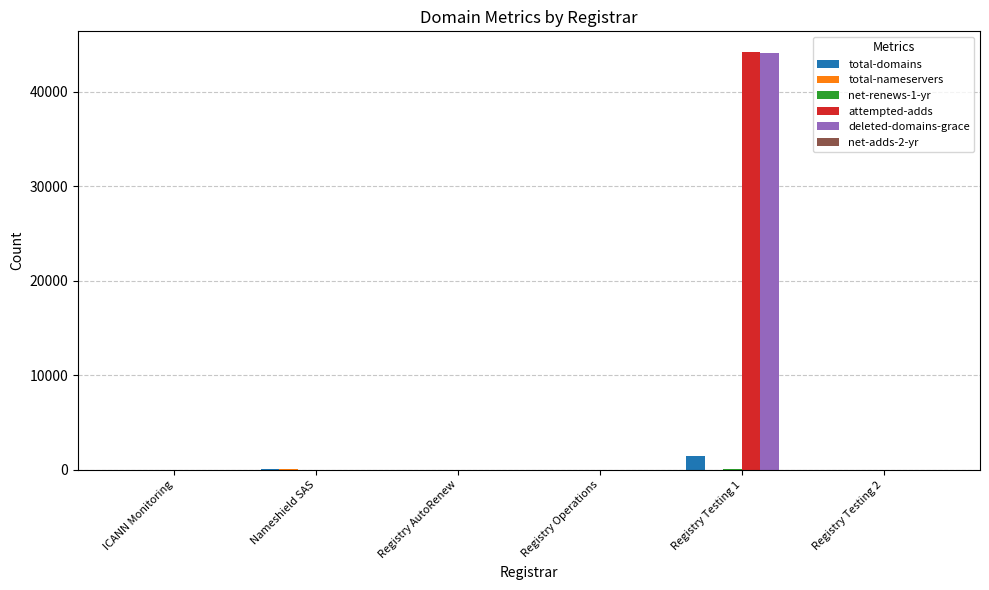

What is the greatest value displayed?

44204